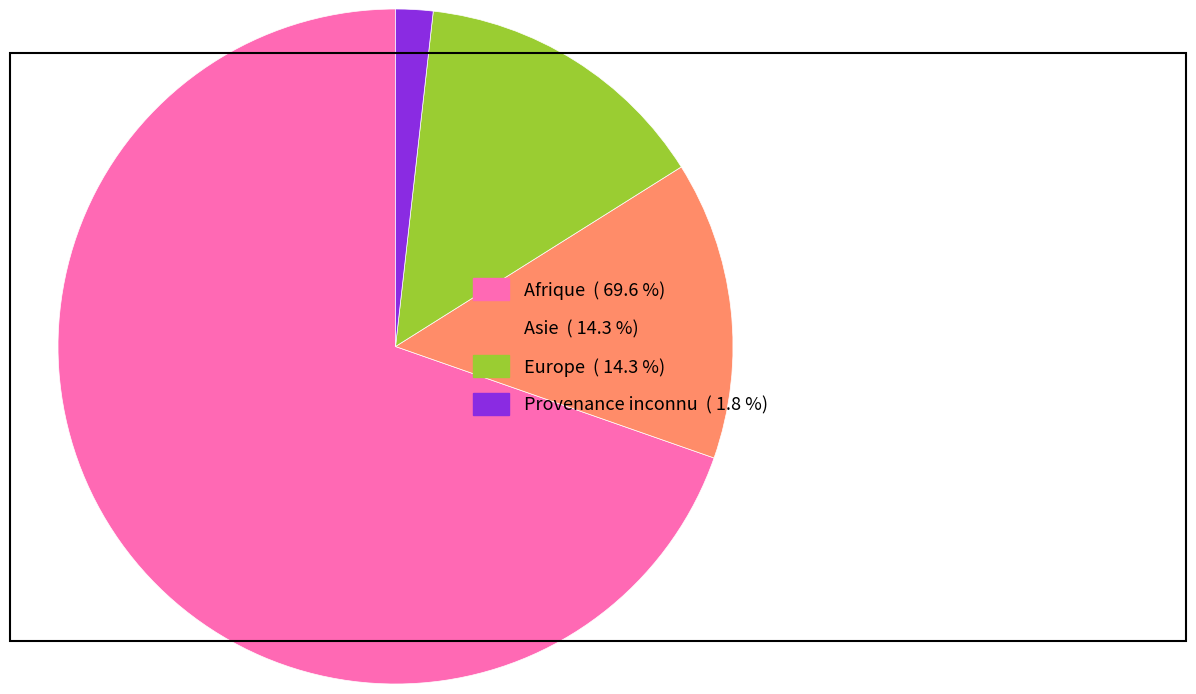

How many segments does this pie chart have?

4